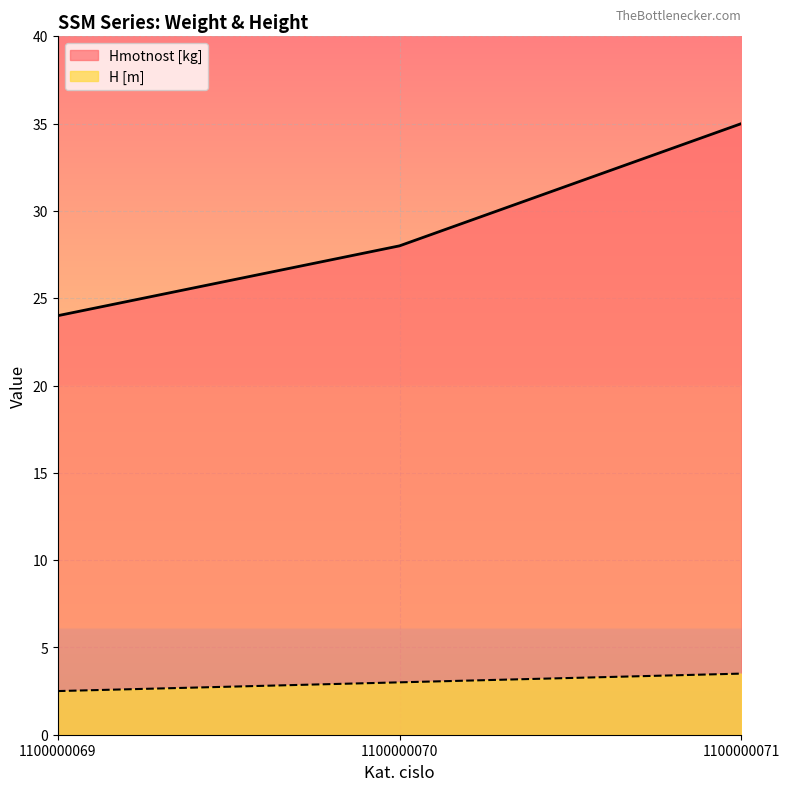

Between 1100000070 and 1100000071, which is larger?

1100000071